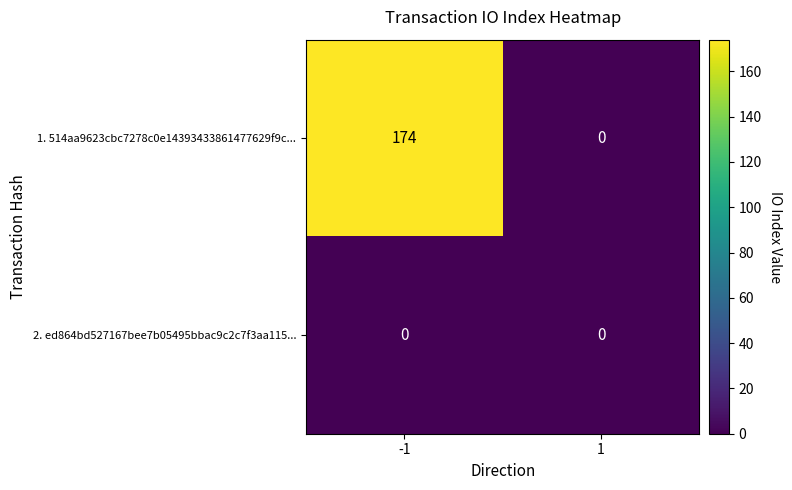

What is the total value across all series at -1?

174